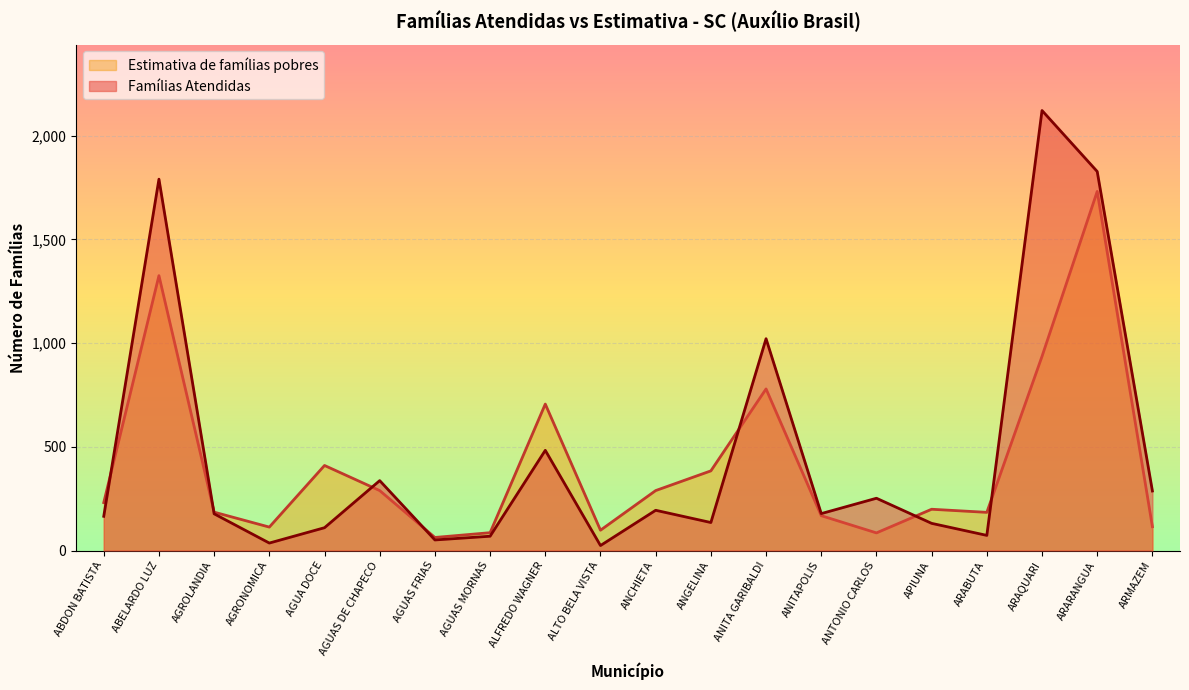

What position from the left is ABELARDO LUZ?

2